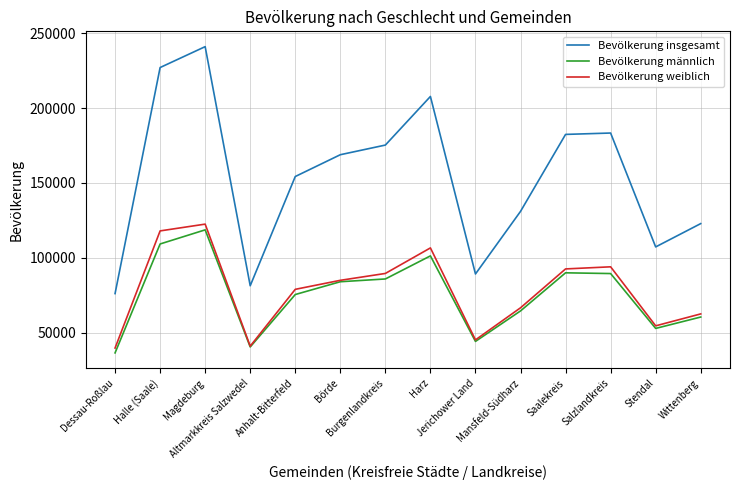

True or false: Bevölkerung weiblich and Bevölkerung insgesamt cross at least once.

False